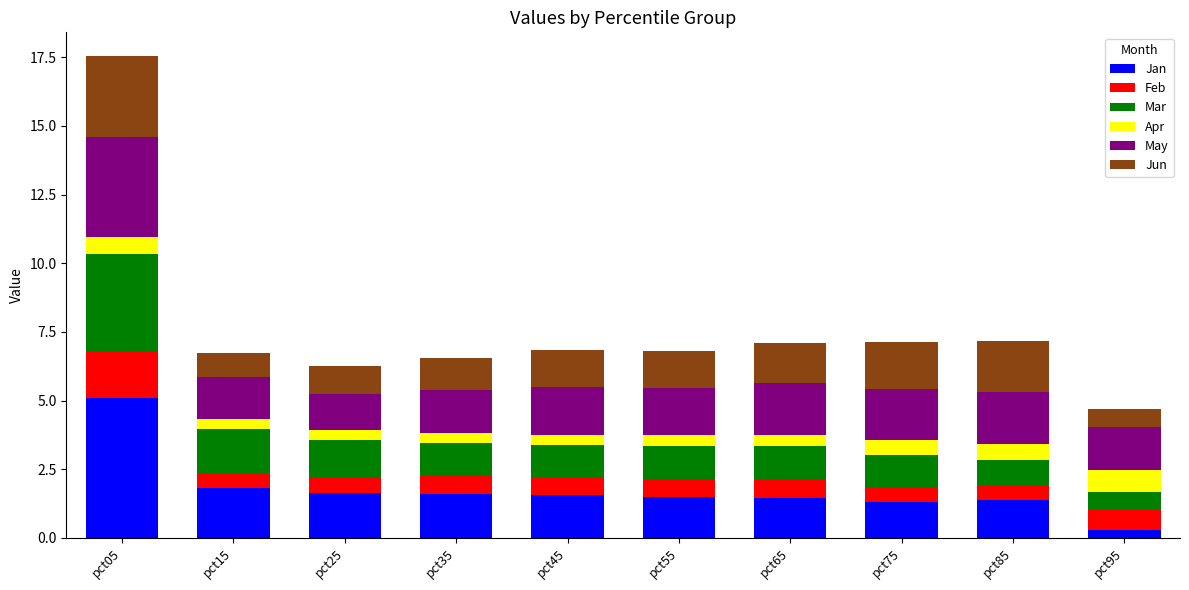

How many bars are there in total?

10